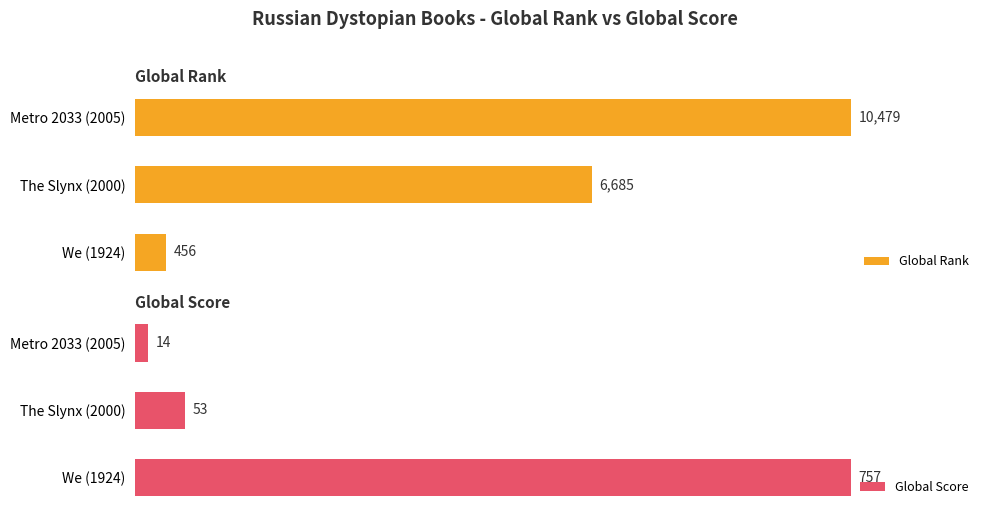

Reading left to right, extract all data points from this chart.

Global Rank: 456	6685	10479
Global Score: 757	53	14